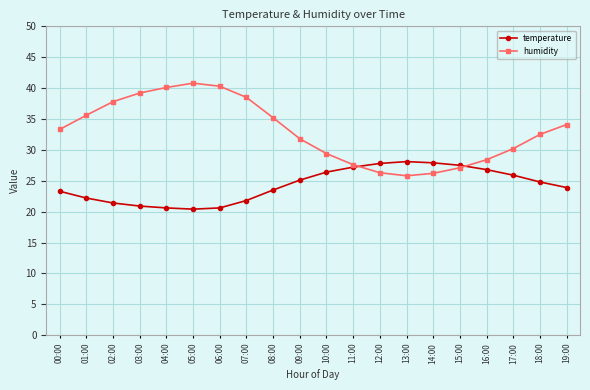

Count the number of data series in this chart.

2